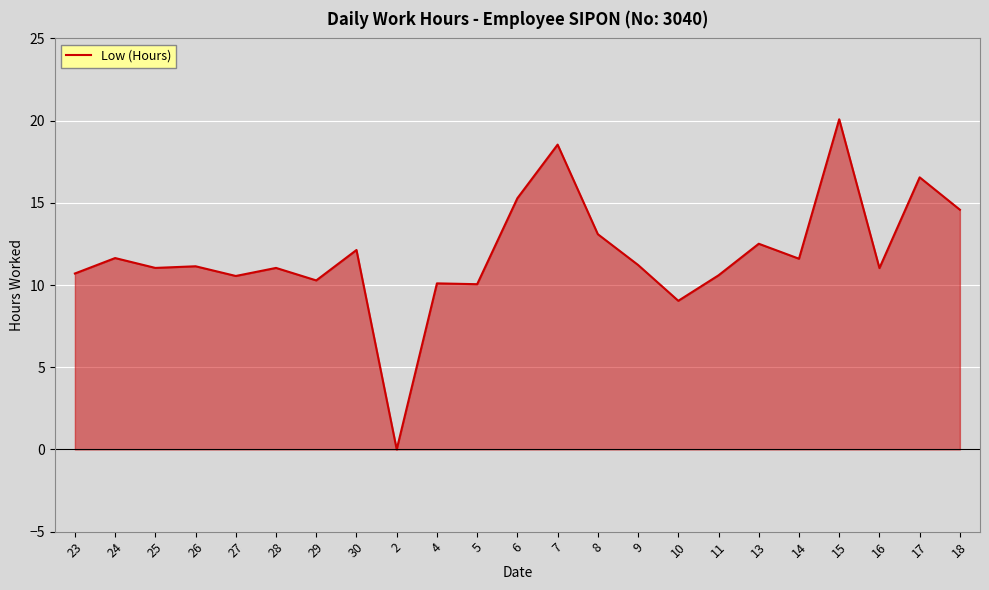

Which has a higher value, 13 or 27?

13